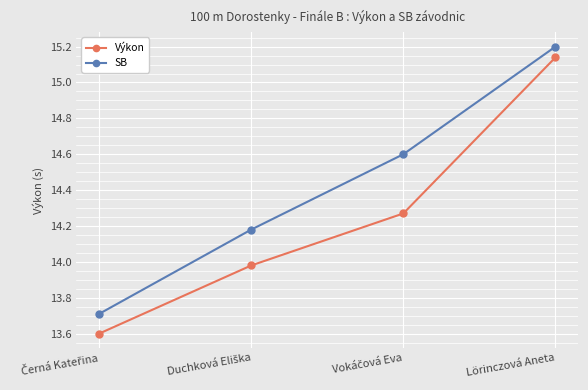

What are all the series names shown in the legend?

Výkon, SB